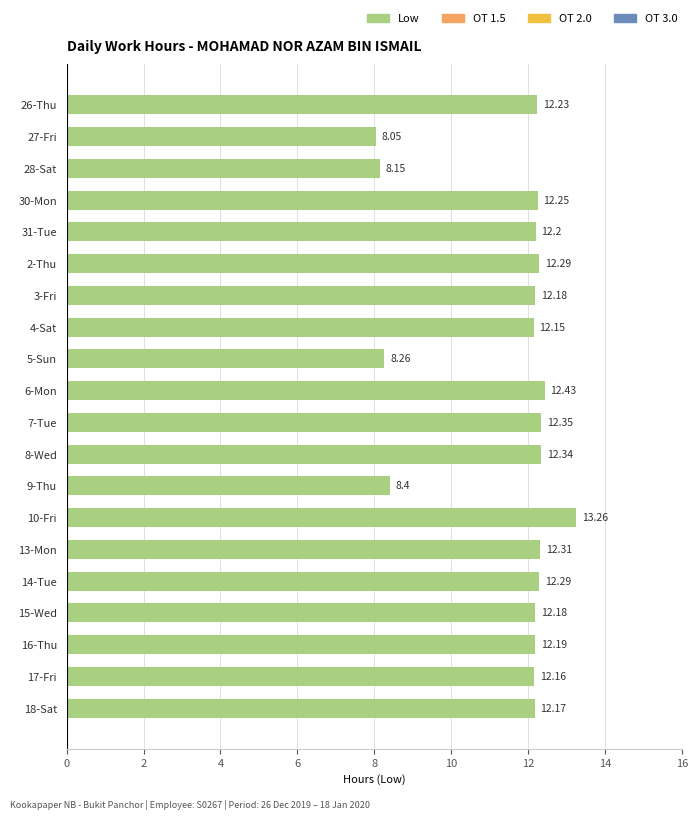

What is the difference between the maximum and minimum values?

5.2